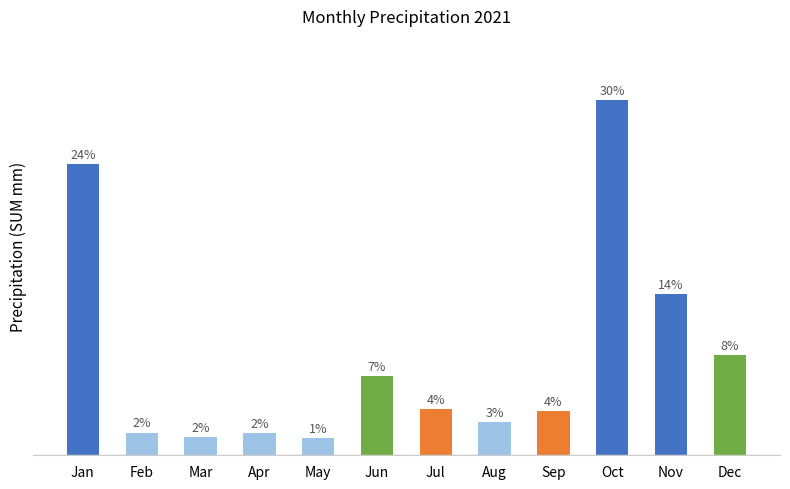

The chart shows a value of 27.9 at Nov. True or false?

False